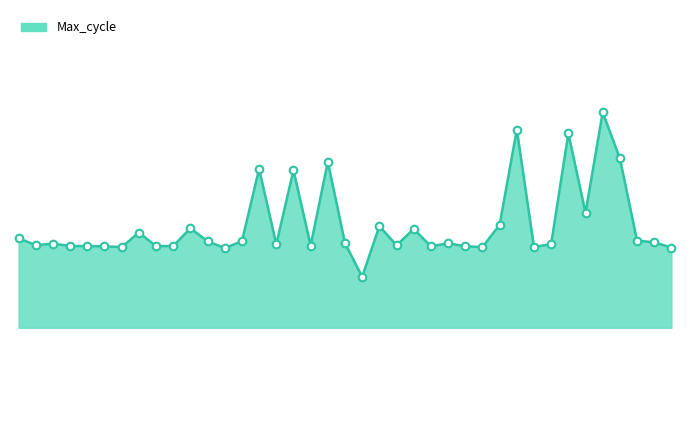

Does the chart have visible grid lines?

No